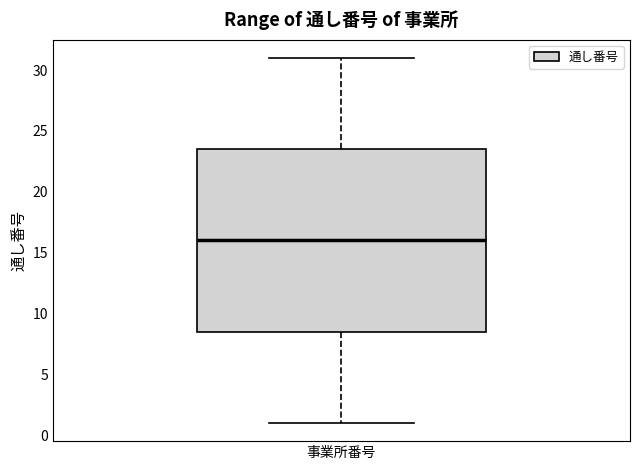

Where is the upper edge of the box for 事業所番号 on the y-axis? The values are not printed on the chart, so give them approximately, as read against the axis.

23.5